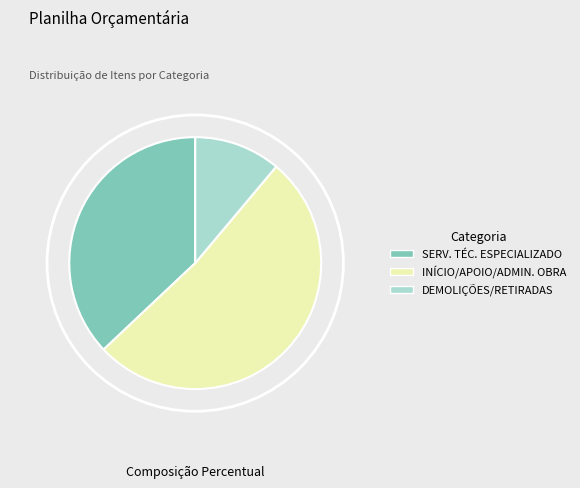

Rank the categories by value from highest to lowest.

INÍCIO/APOIO/ADMIN. OBRA, SERV. TÉC. ESPECIALIZADO, DEMOLIÇÕES/RETIRADAS